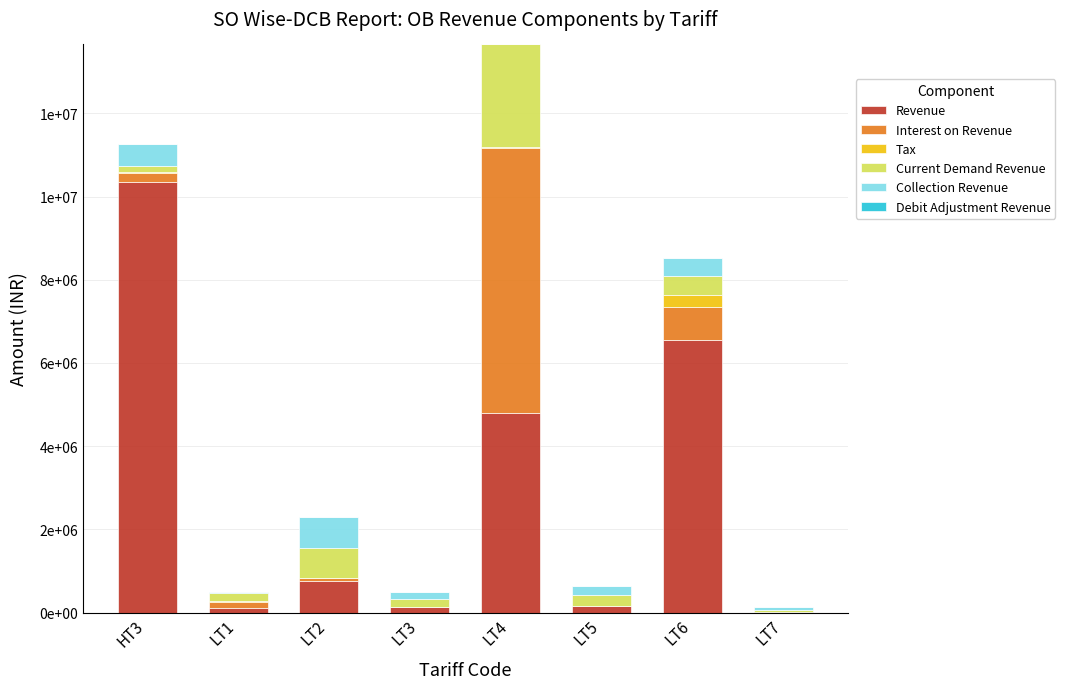

Does the chart contain stacked bars?

Yes